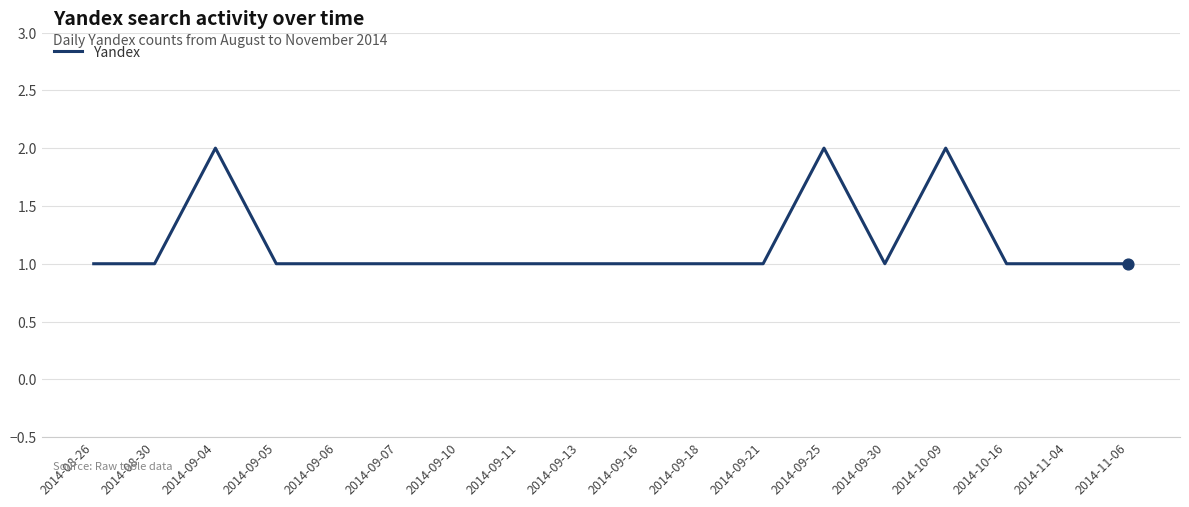

Approximately how many times larger is the value at 2014-09-10 compared to 2014-09-30?

1.0